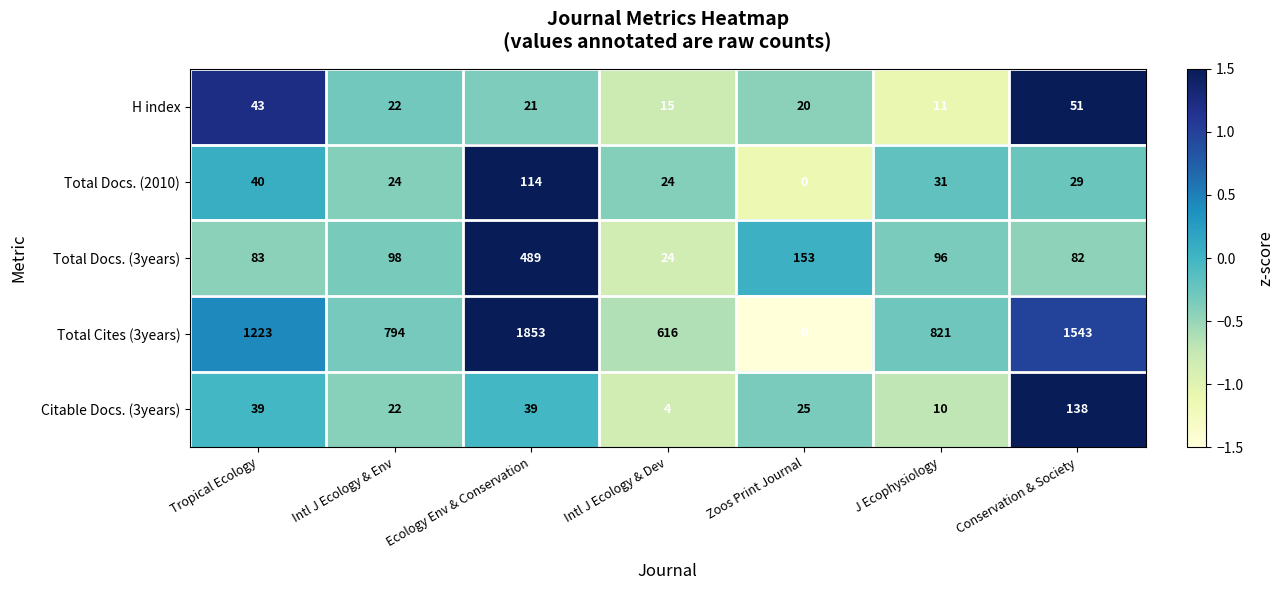

Count the number of categories in the chart.

7